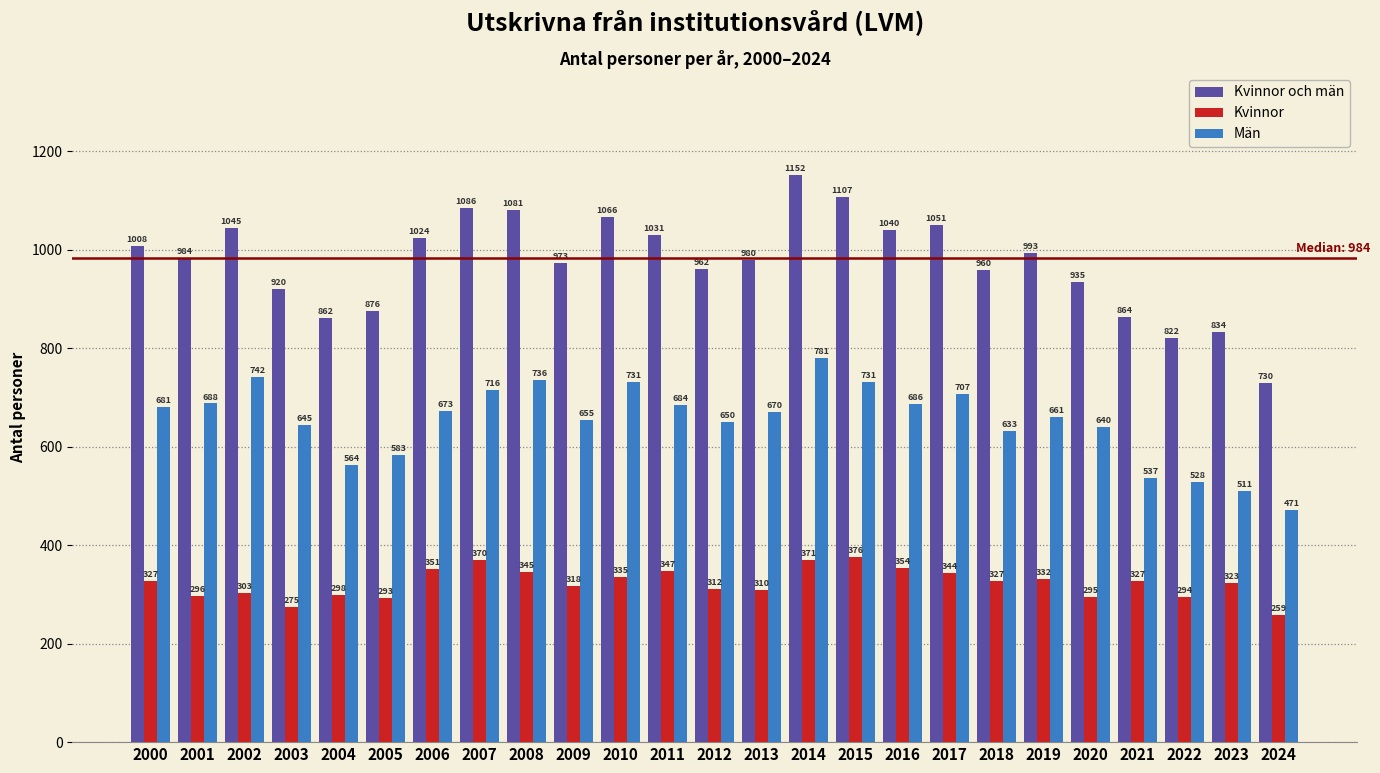

Reading left to right, transcribe all the data shown in this chart.

Kvinnor och män: 2000=1008	2001=984	2002=1045	2003=920	2004=862	2005=876	2006=1024	2007=1086	2008=1081	2009=973	2010=1066	2011=1031	2012=962	2013=980	2014=1152	2015=1107	2016=1040	2017=1051	2018=960	2019=993	2020=935	2021=864	2022=822	2023=834	2024=730
Kvinnor: 2000=327	2001=296	2002=303	2003=275	2004=298	2005=293	2006=351	2007=370	2008=345	2009=318	2010=335	2011=347	2012=312	2013=310	2014=371	2015=376	2016=354	2017=344	2018=327	2019=332	2020=295	2021=327	2022=294	2023=323	2024=259
Män: 2000=681	2001=688	2002=742	2003=645	2004=564	2005=583	2006=673	2007=716	2008=736	2009=655	2010=731	2011=684	2012=650	2013=670	2014=781	2015=731	2016=686	2017=707	2018=633	2019=661	2020=640	2021=537	2022=528	2023=511	2024=471